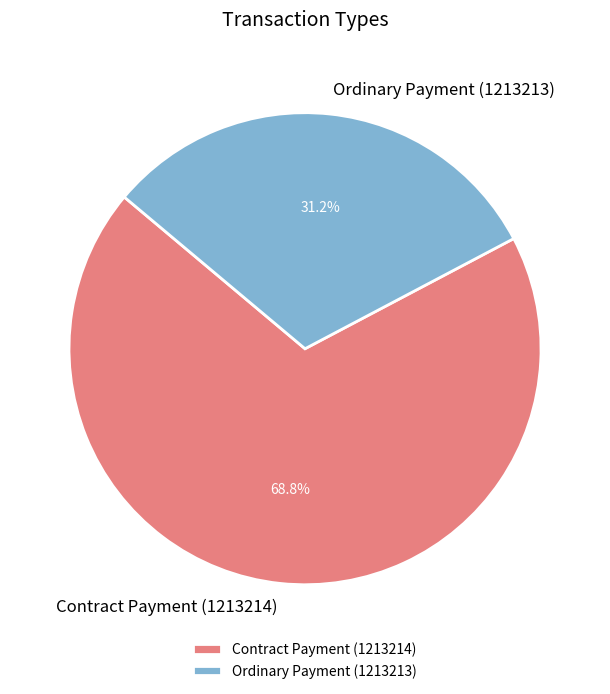

To the nearest percent, what percentage of the pie is Contract Payment (1213214)?

69%